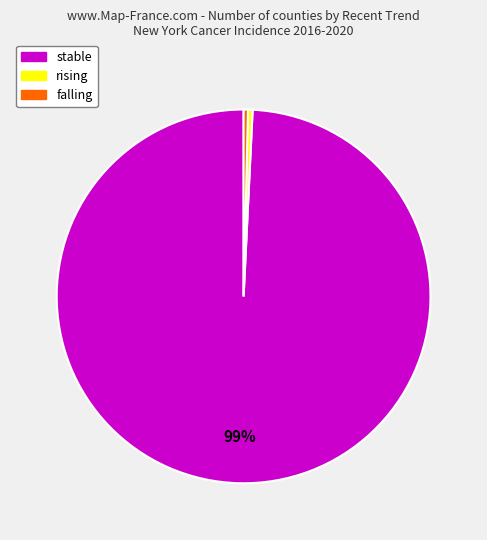

Is it true that rising is 0% of the pie?

True